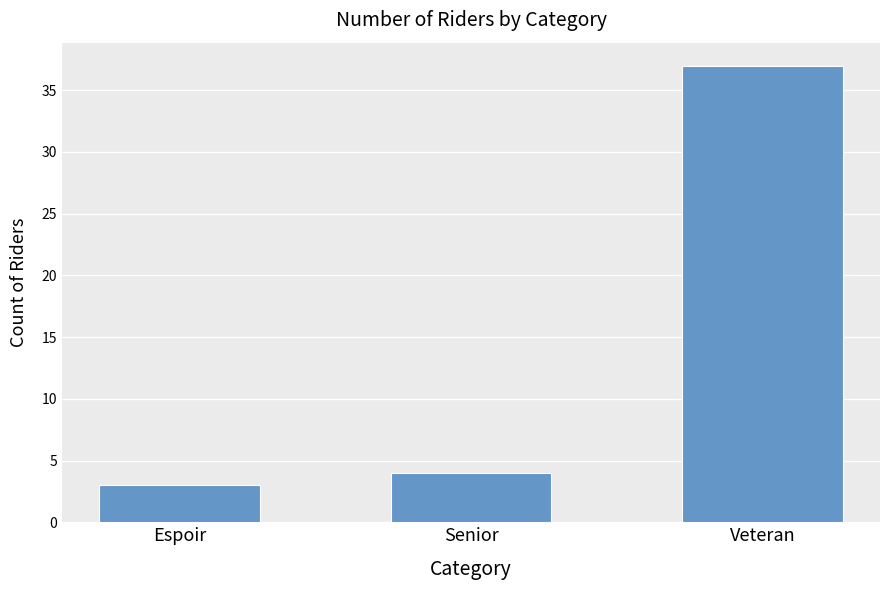

Where is the data nearest to the value 20?

Senior